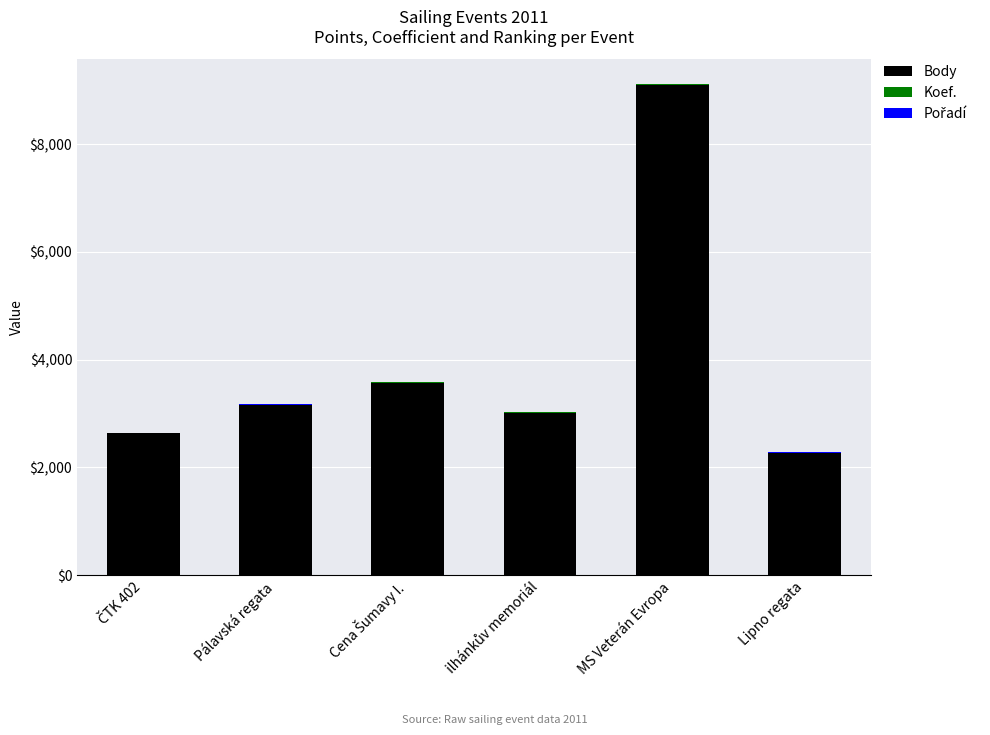

At which category is the sum across all series the highest?

MS Veterán Evropa